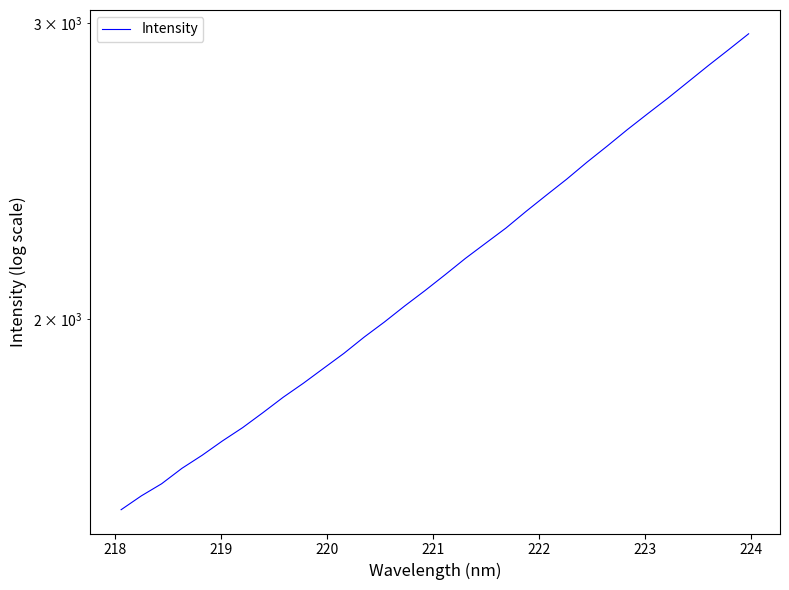

Is this an area chart (filled region under the line)?

No